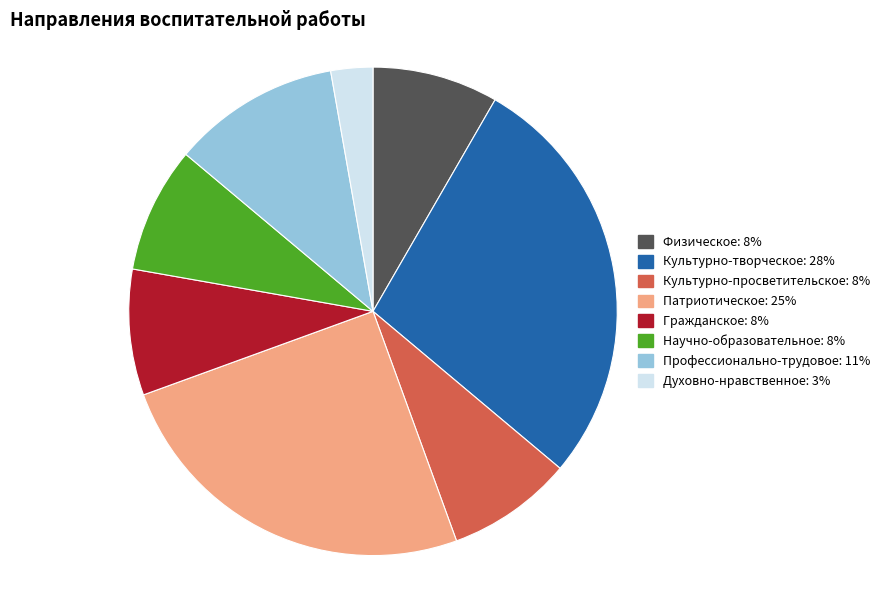

True or false: Культурно-творческое accounts for 21% of the total.

False